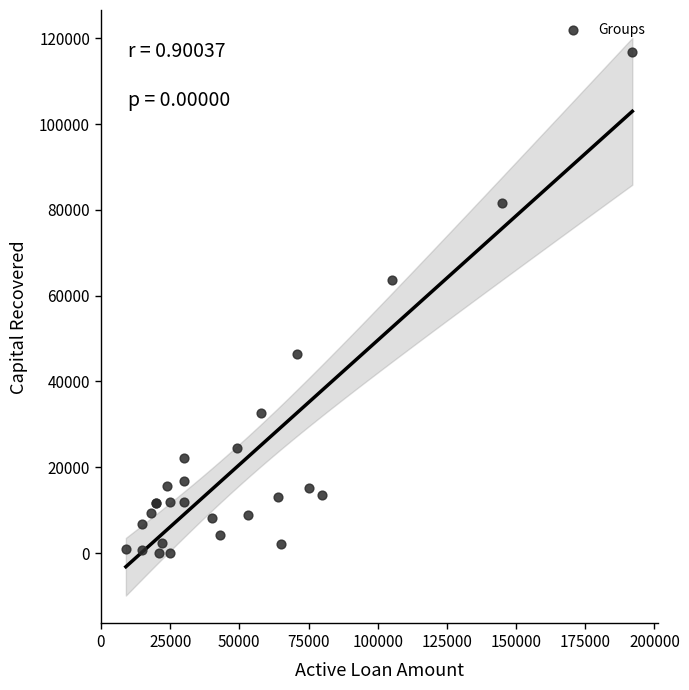

What Y value in the scatter plot is closest to 58364?

63741.8